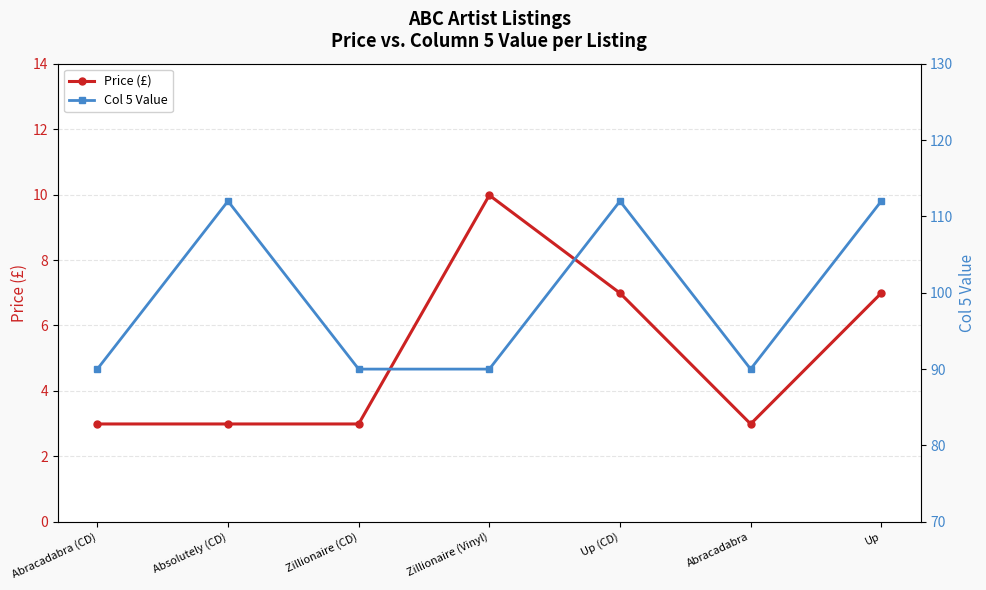

Count the number of categories in the chart.

7